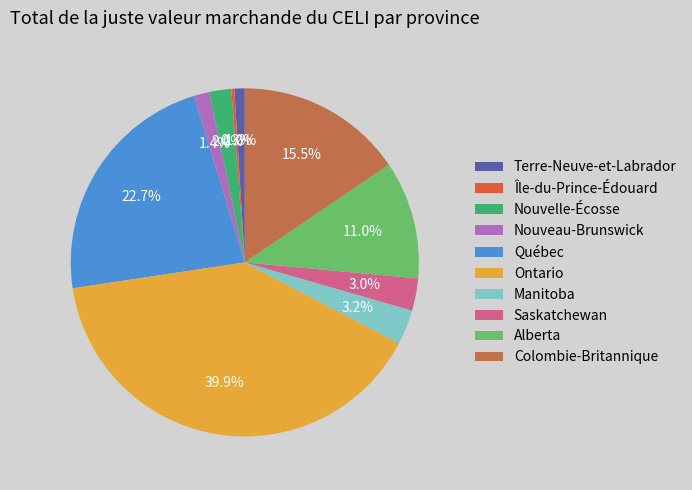

Is there a majority slice in this chart?

No